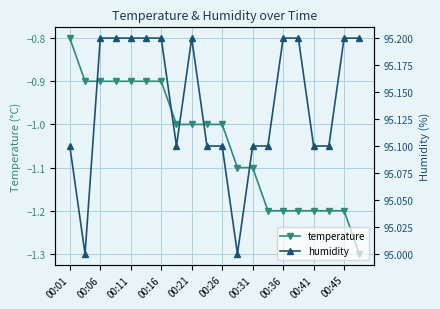

Reading left to right, transcribe all the data shown in this chart.

temperature: -0.8	-0.9	-0.9	-0.9	-0.9	-0.9	-0.9	-1.0	-1.0	-1.0	-1.0	-1.1	-1.1	-1.2	-1.2	-1.2	-1.2	-1.2	-1.2	-1.3
humidity: 95.1	95.0	95.2	95.2	95.2	95.2	95.2	95.1	95.2	95.1	95.1	95.0	95.1	95.1	95.2	95.2	95.1	95.1	95.2	95.2